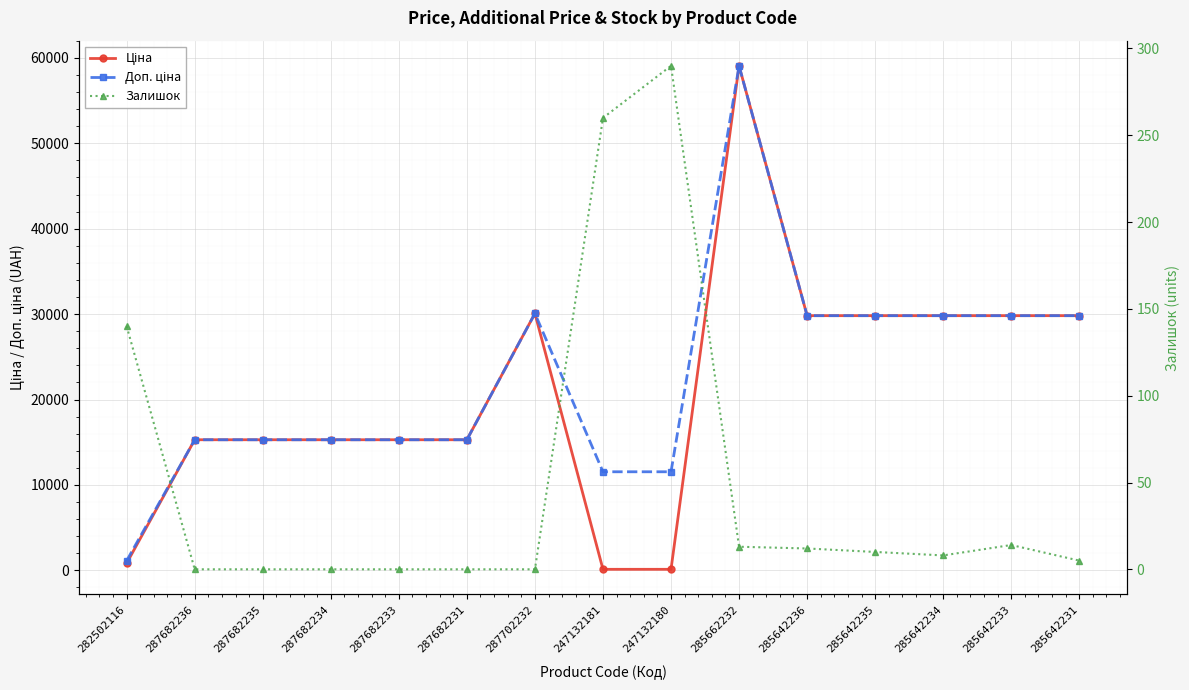

How many interior local peaks does the Ціна series have?

2